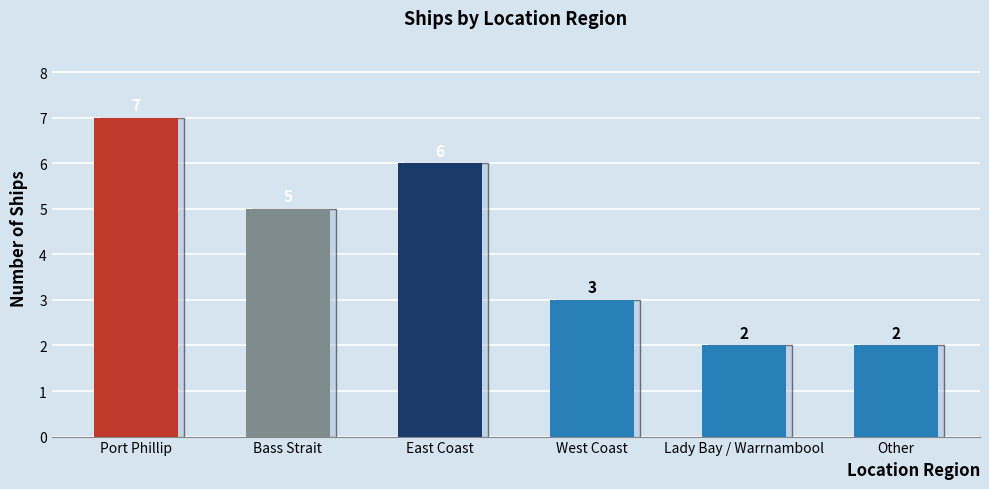

Where does the data first go above 5?

Port Phillip